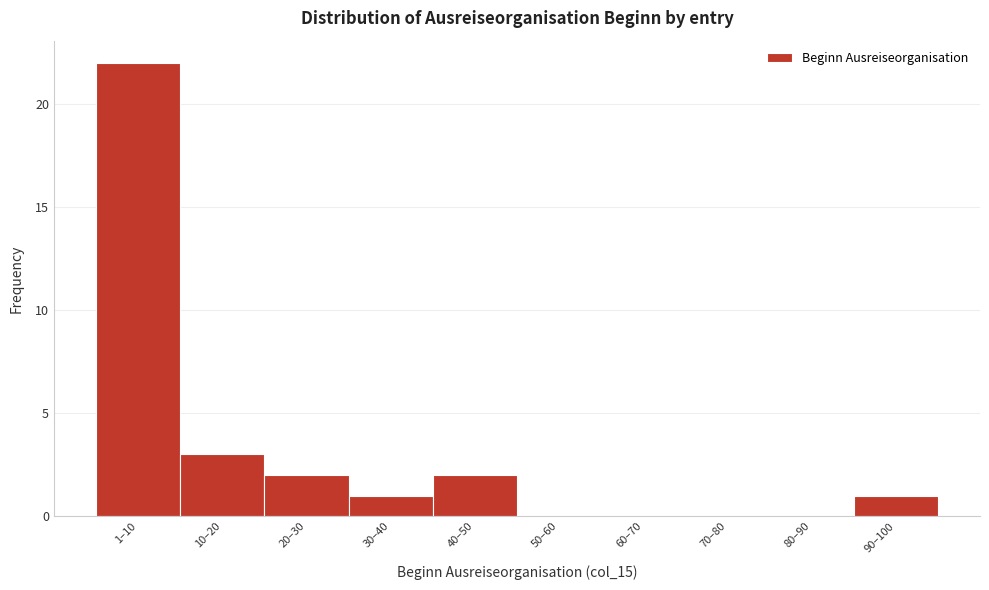

Reading left to right, list all the values displayed in this chart.

1–10=22	10–20=3	20–30=2	30–40=1	40–50=2	50–60=0	60–70=0	70–80=0	80–90=0	90–100=1